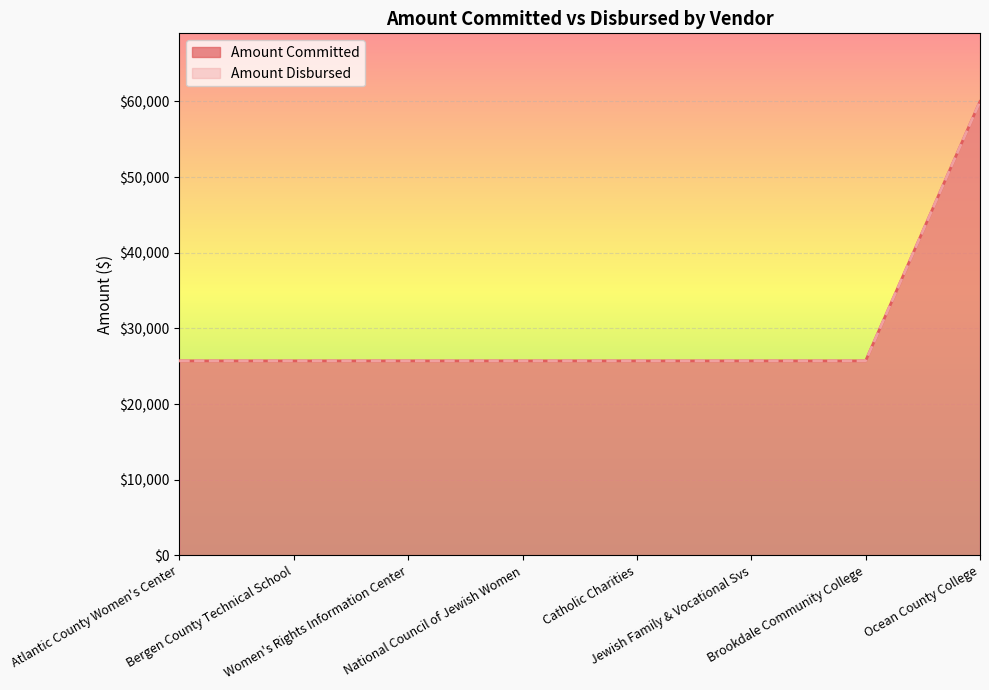

True or false: Amount Committed has a value of 10172 at National Council of Jewish Women.

False